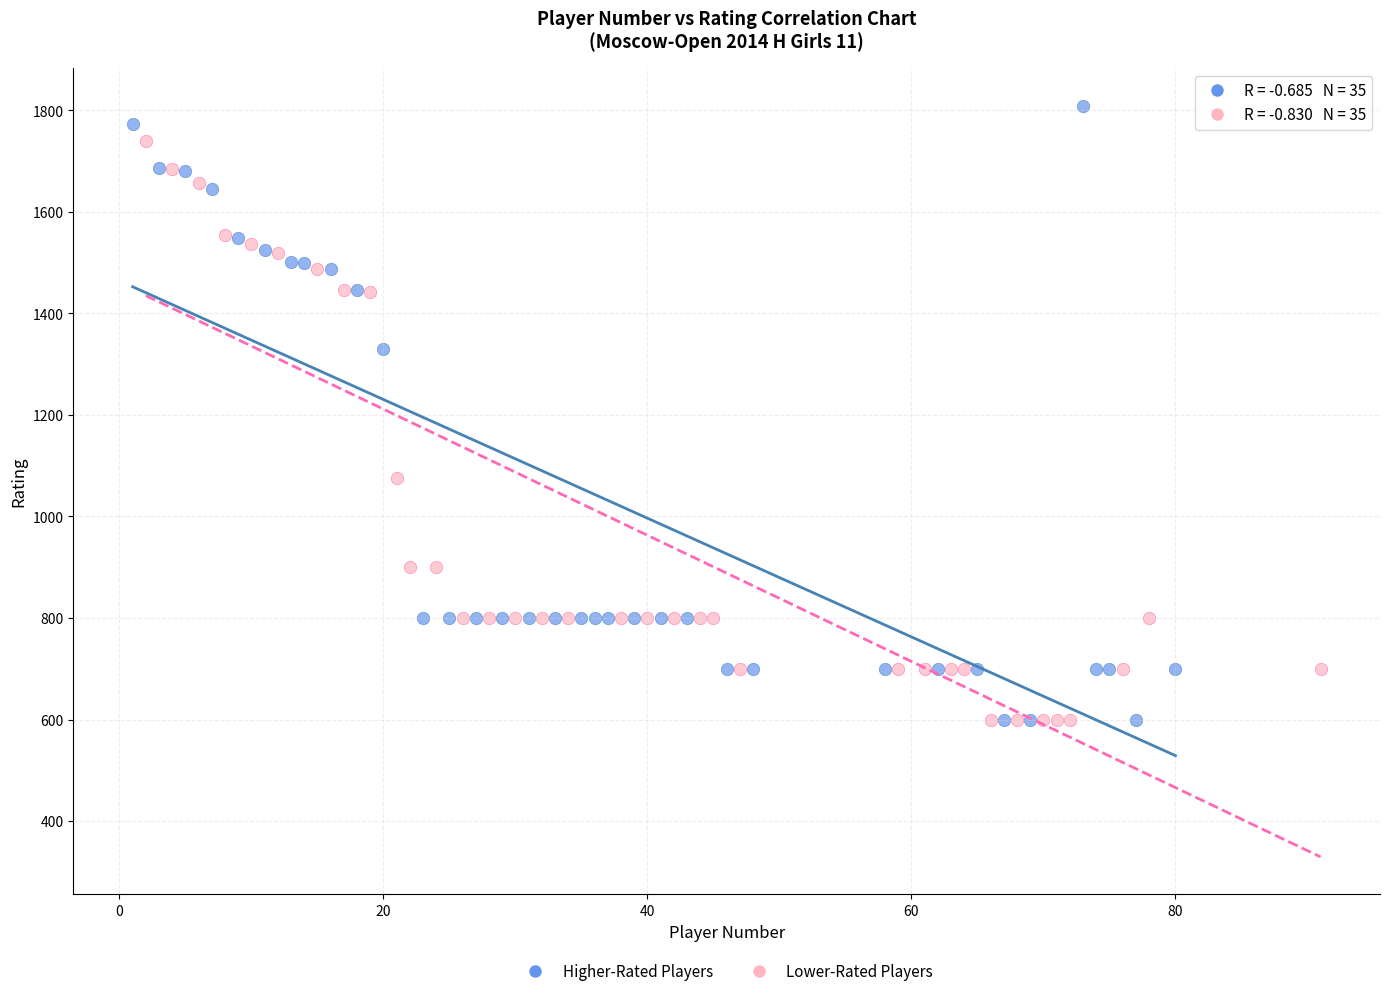

Which series has the largest Y range (max minus min)?

Higher-Rated Players